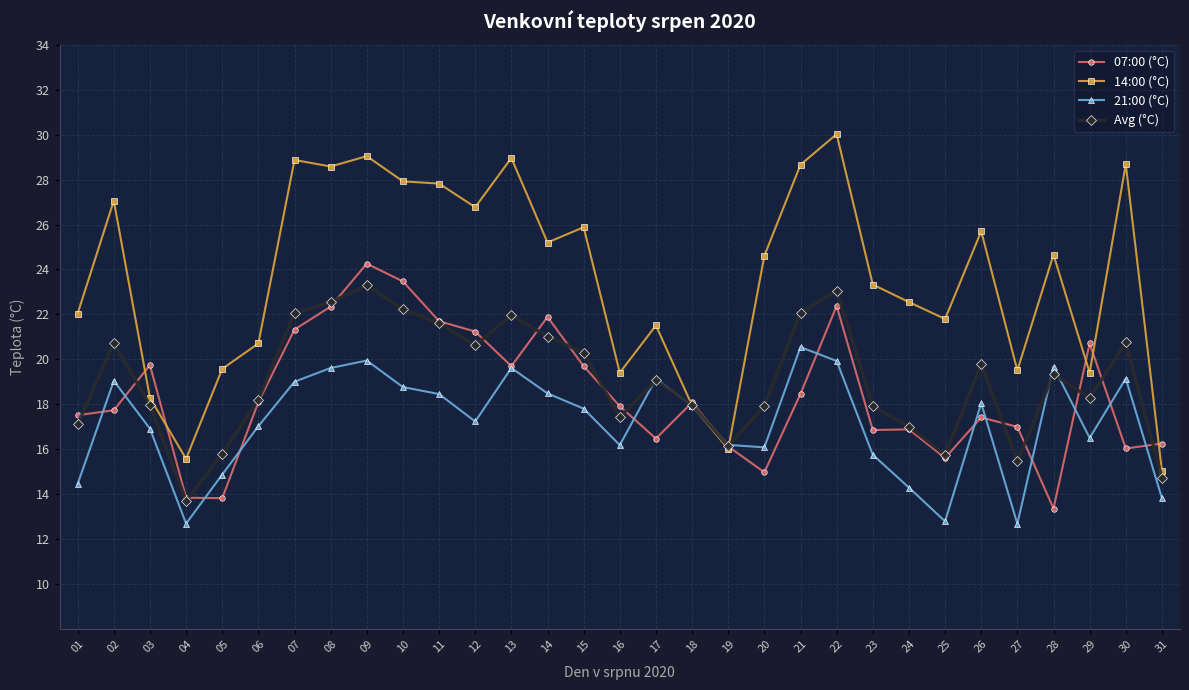

Which series has the widest spread of values?

14:00 (°C)